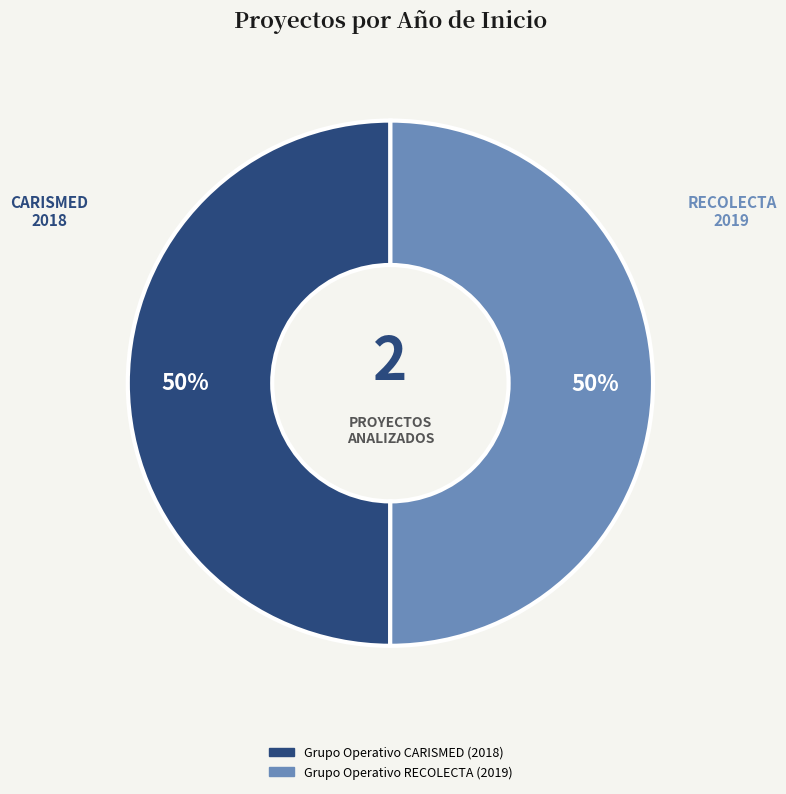

Is the sum of Grupo Operativo RECOLECTA (2019) and Grupo Operativo CARISMED (2018) greater than half?

Yes